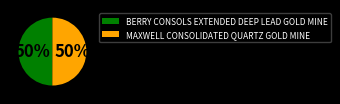

Approximately how many times larger is the value at BERRY CONSOLS EXTENDED DEEP LEAD GOLD MINE compared to MAXWELL CONSOLIDATED QUARTZ GOLD MINE?

1.0